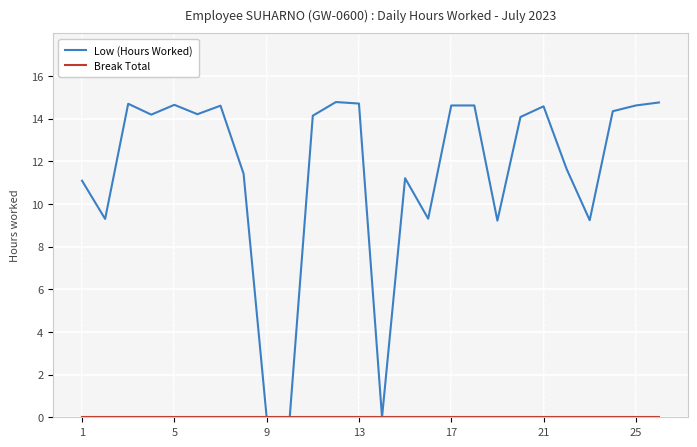

Which series has the largest range (max minus min)?

Low (Hours Worked)